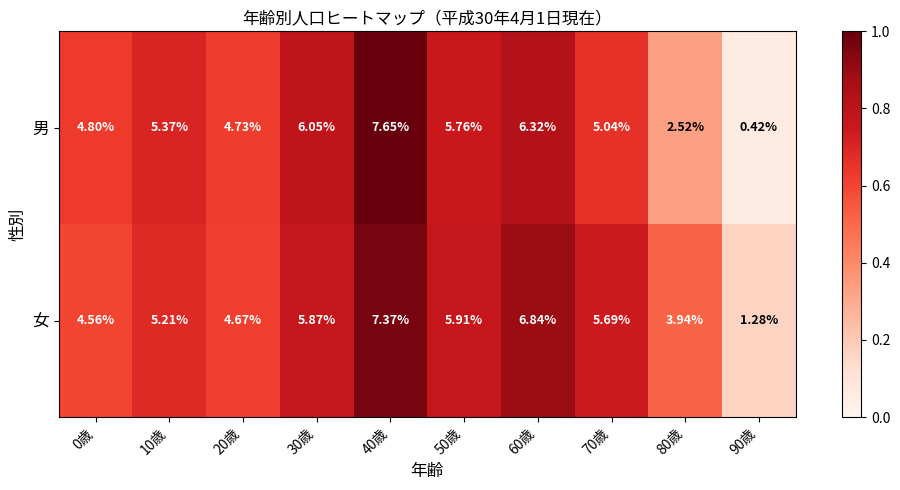

Which series changed the most between 20歳 and 90歳?

男